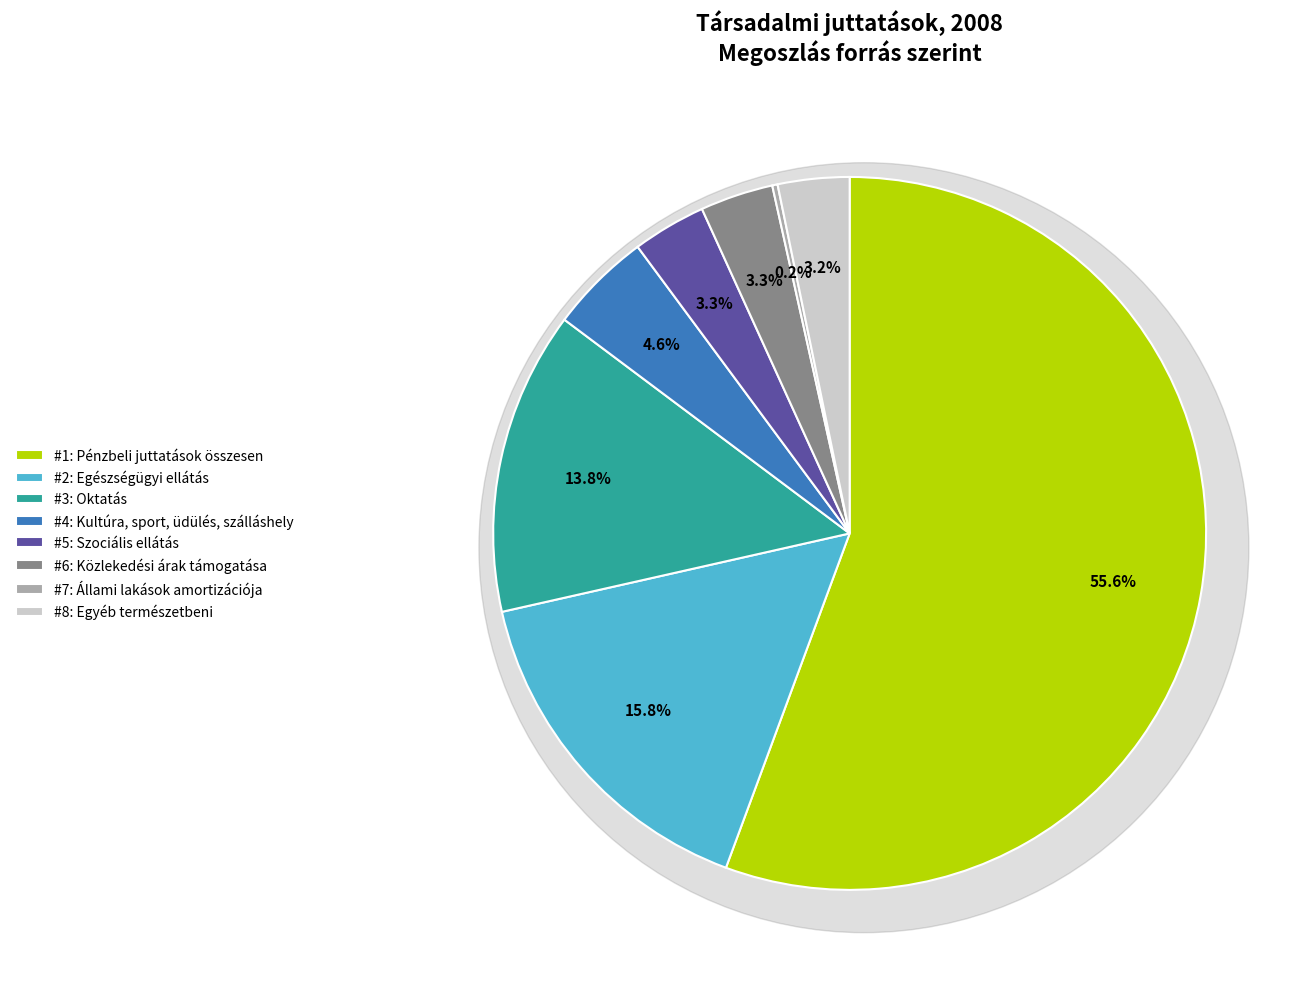

Between Egyéb természetbeni and Oktatás, which is larger?

Oktatás